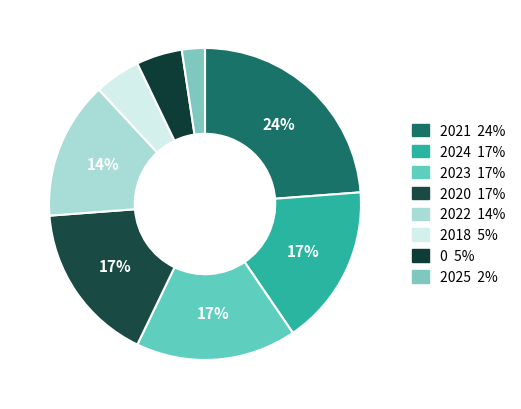

What is the smallest slice in the pie chart?

2025